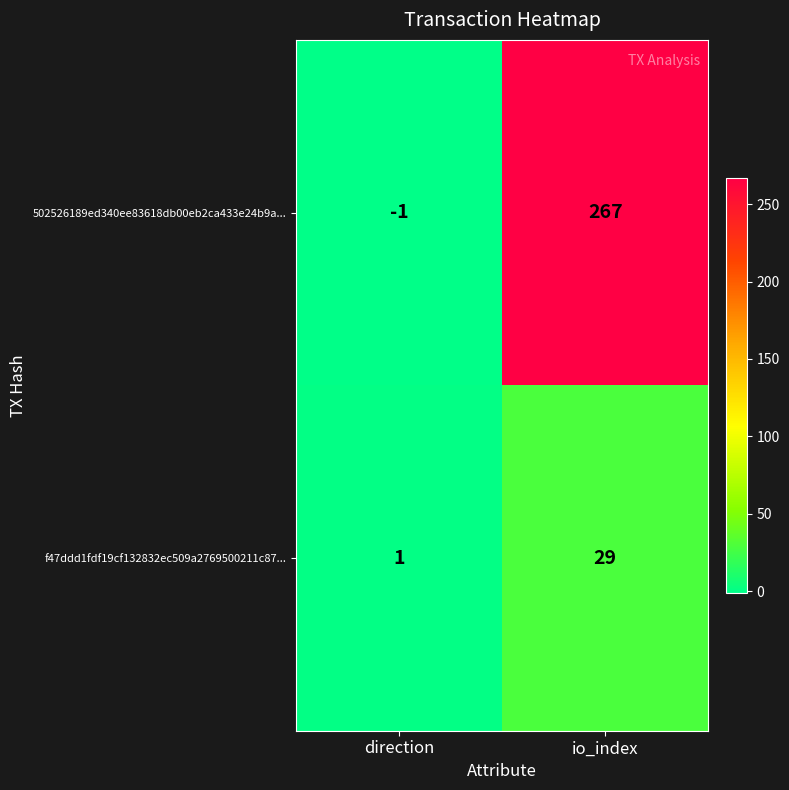

At direction, list the series in order from largest to smallest.

f47ddd1fdf19cf132832ec509a2769500211c87..., 502526189ed340ee83618db00eb2ca433e24b9a...